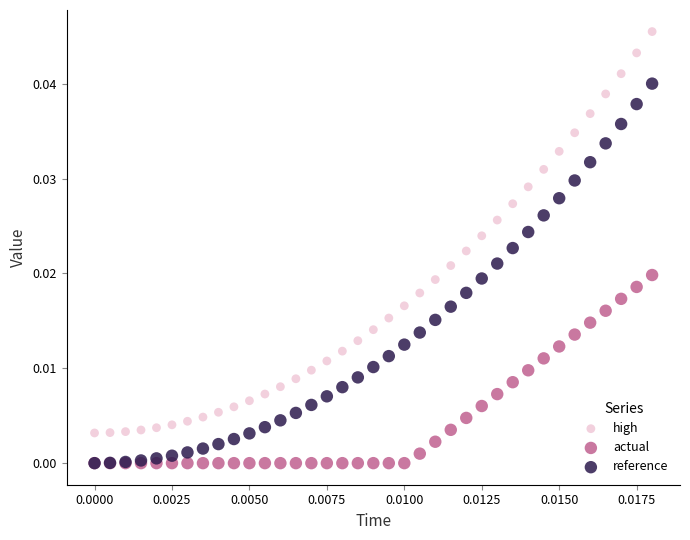

What are all the series names shown in the legend?

high, actual, reference